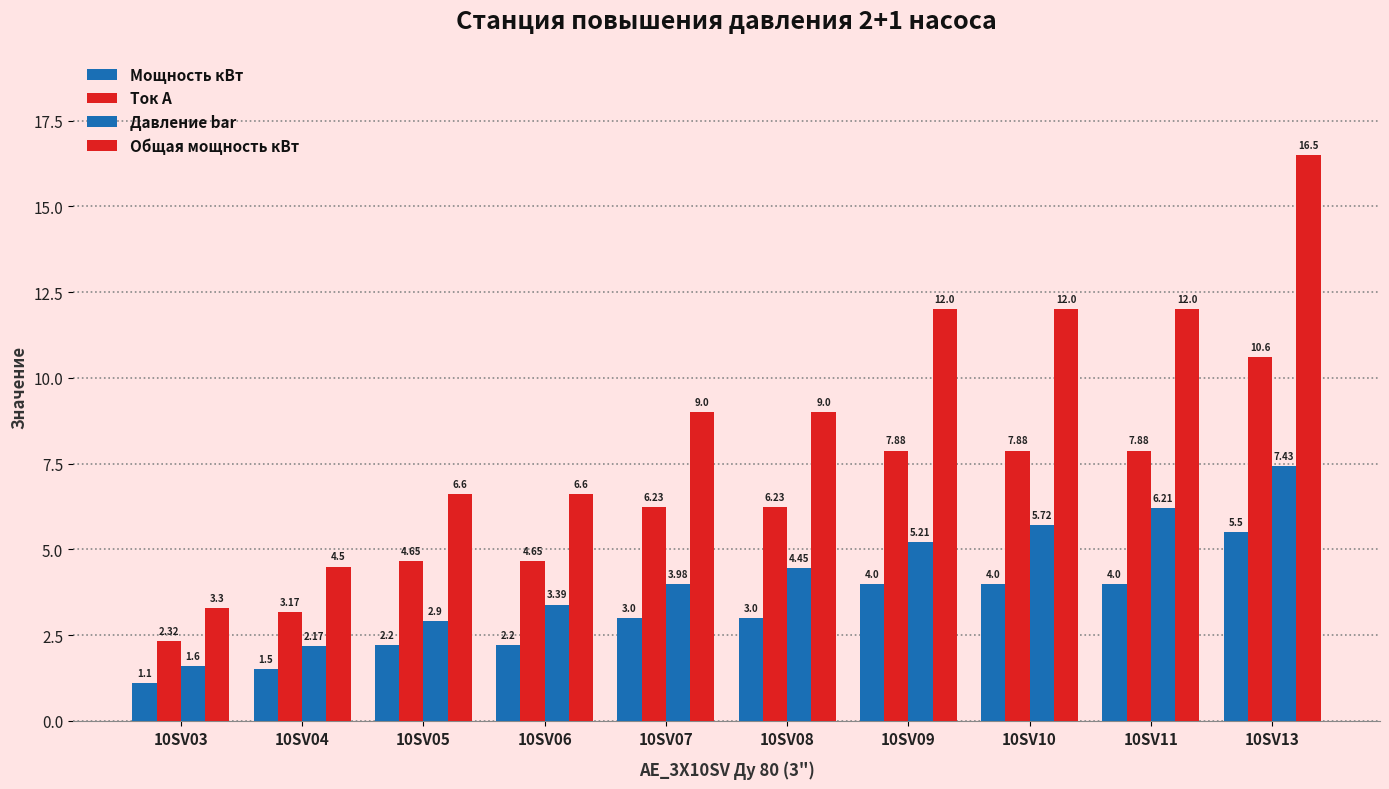

How many data points in Давление bar are less than 4?

5